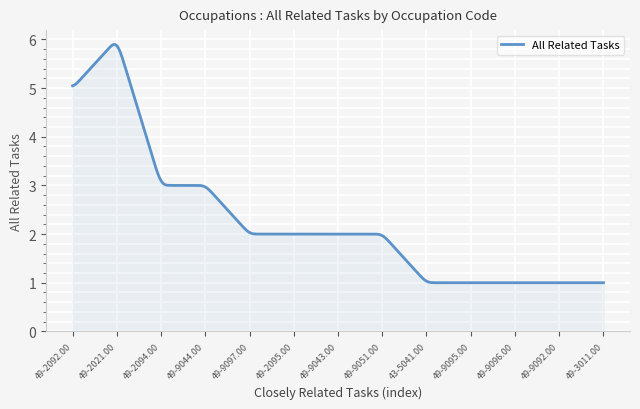

What is the smallest value displayed?

1.0